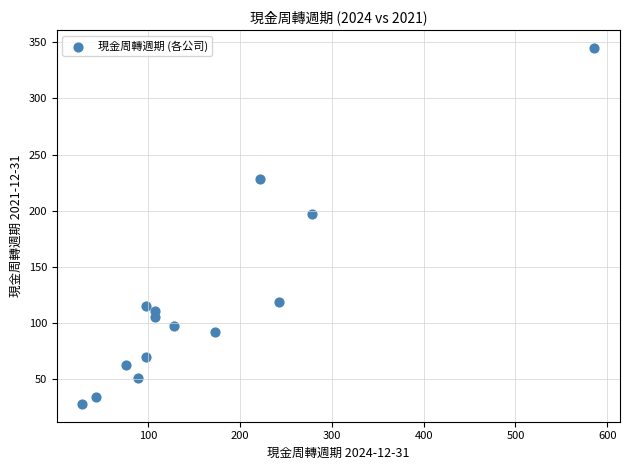

What Y value in the scatter plot is closest to 186?

197